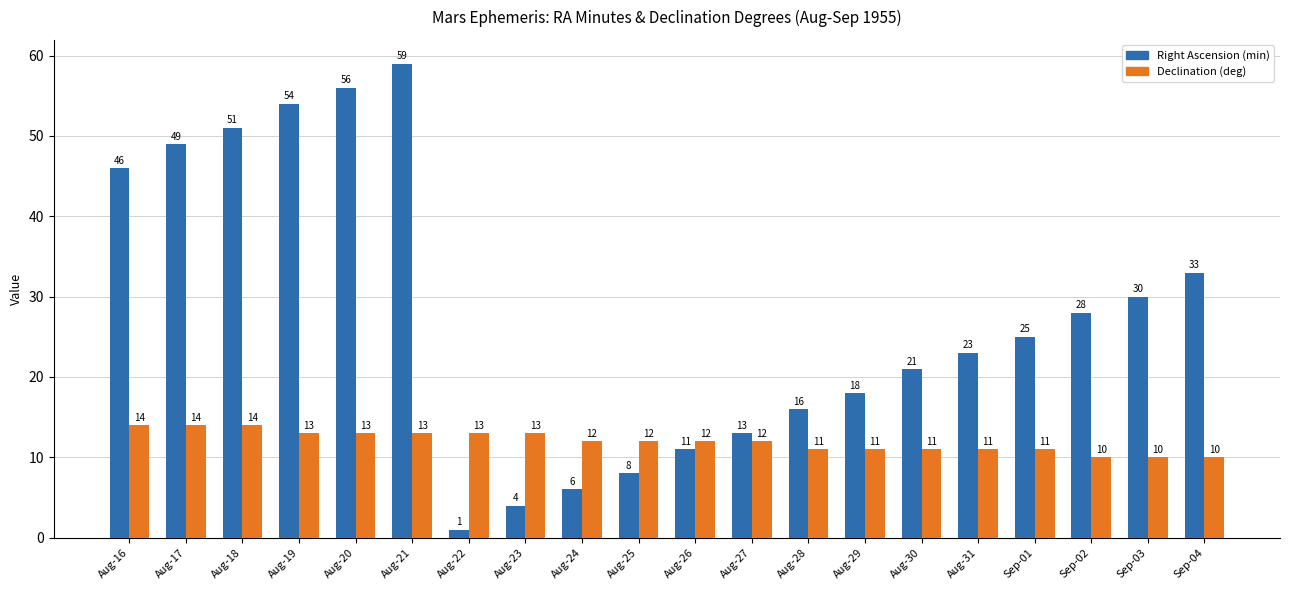

Rank the series by their maximum value, from lowest to highest.

Declination (deg), Right Ascension (min)